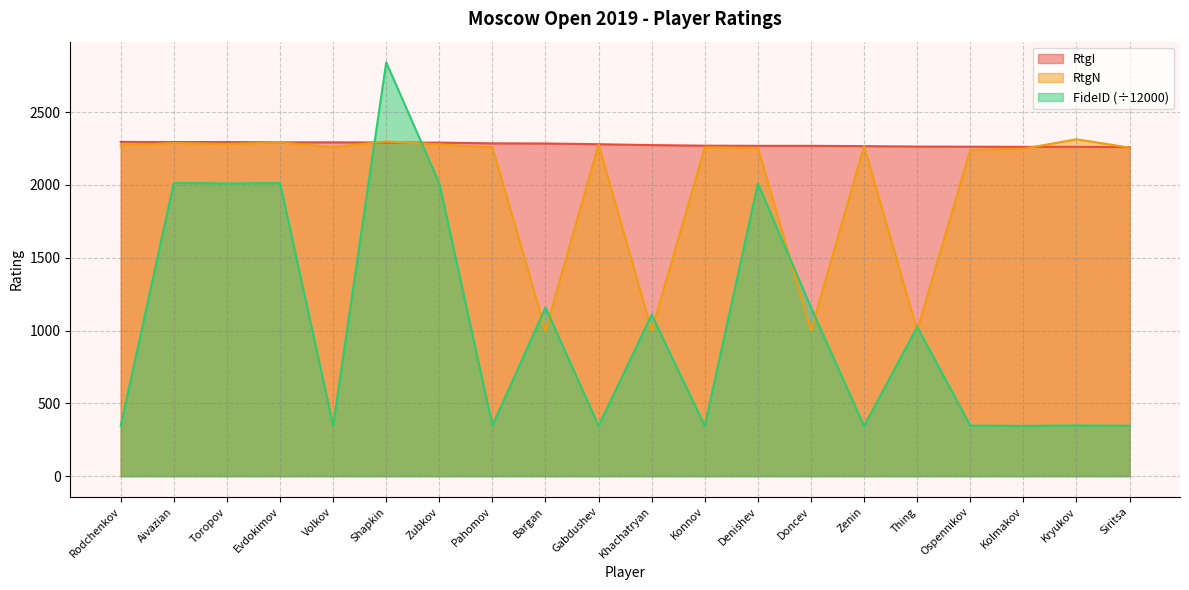

Reading right to left, extract all data points from this chart.

RtgI: 2260.0	2262.0	2262.0	2263.0	2264.0	2267.0	2269.0	2269.0	2270.0	2274.0	2280.0	2285.0	2286.0	2291.0	2292.0	2293.0	2293.0	2295.0	2295.0	2296.0
RtgN: 2257.0	2314.0	2249.0	2241.0	1000.0	2266.0	1000.0	2255.0	2258.0	1000.0	2279.0	1000.0	2258.0	2279.0	2299.0	2261.0	2292.0	2282.0	2288.0	2272.0
FideID: 346.0	347.8	345.2	346.9	1025.3	344.0	1158.4	2011.0	344.3	1108.4	344.8	1158.4	347.9	2011.4	2842.4	348.0	2013.5	2010.8	2014.6	346.1